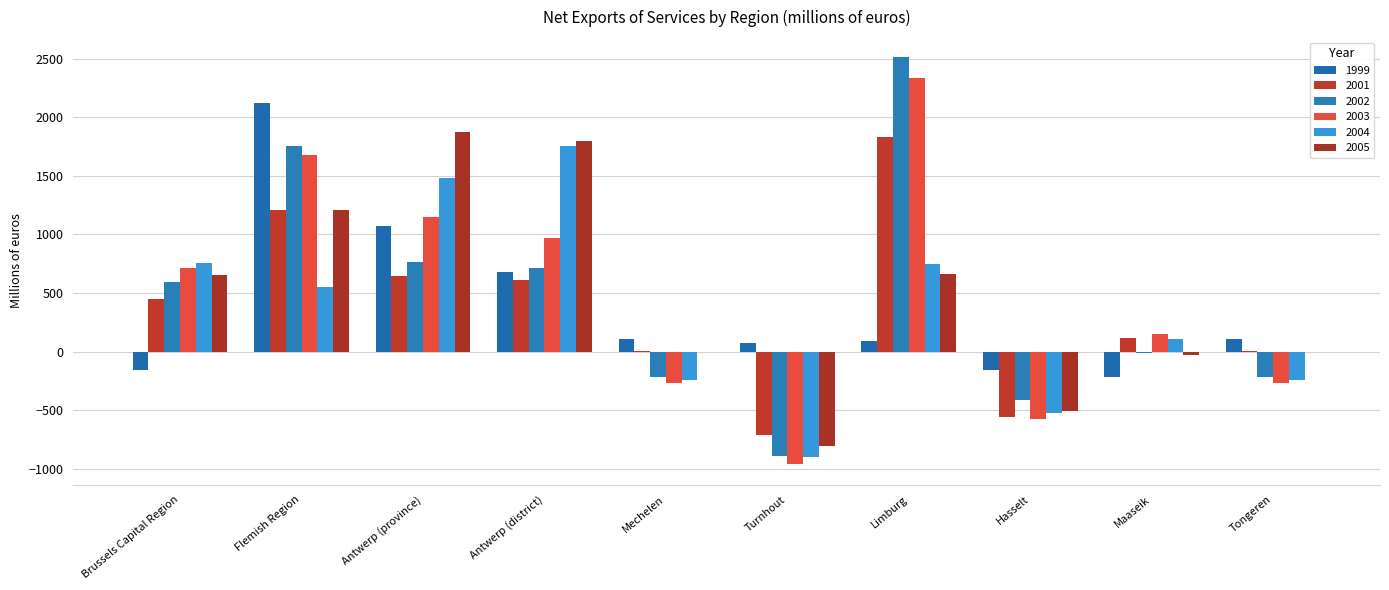

What are all the series names shown in the legend?

1999, 2001, 2002, 2003, 2004, 2005